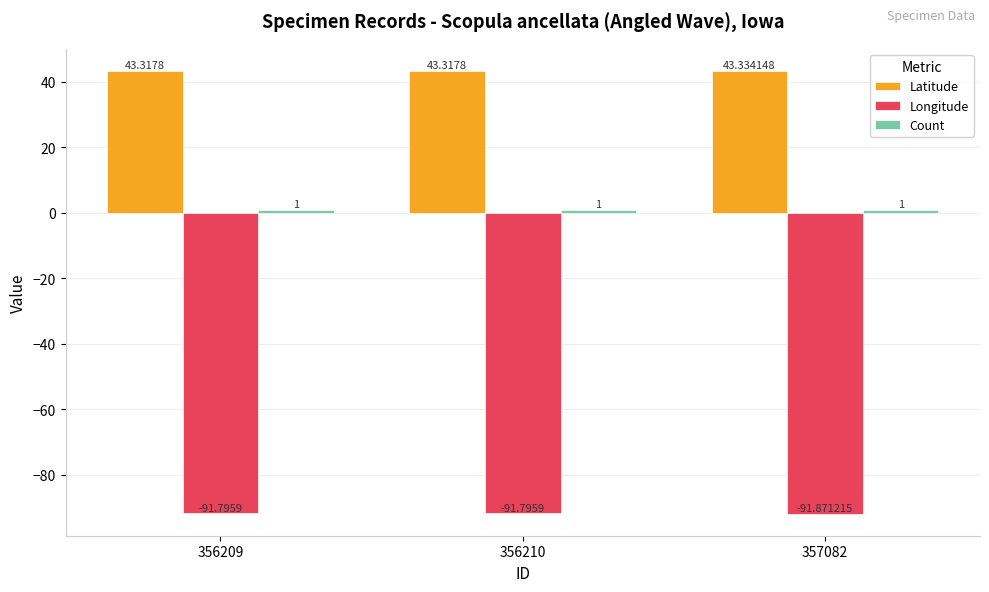

Is the value of Longitude at 356209 greater than the value of Latitude at 356210?

No